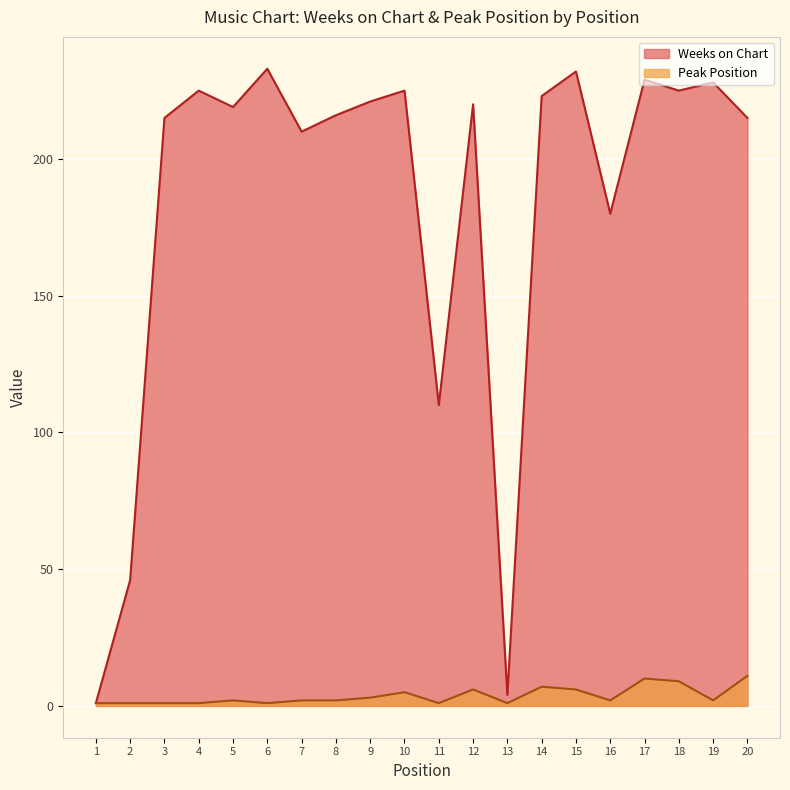

True or false: Weeks on Chart and Peak Position cross at least once.

False